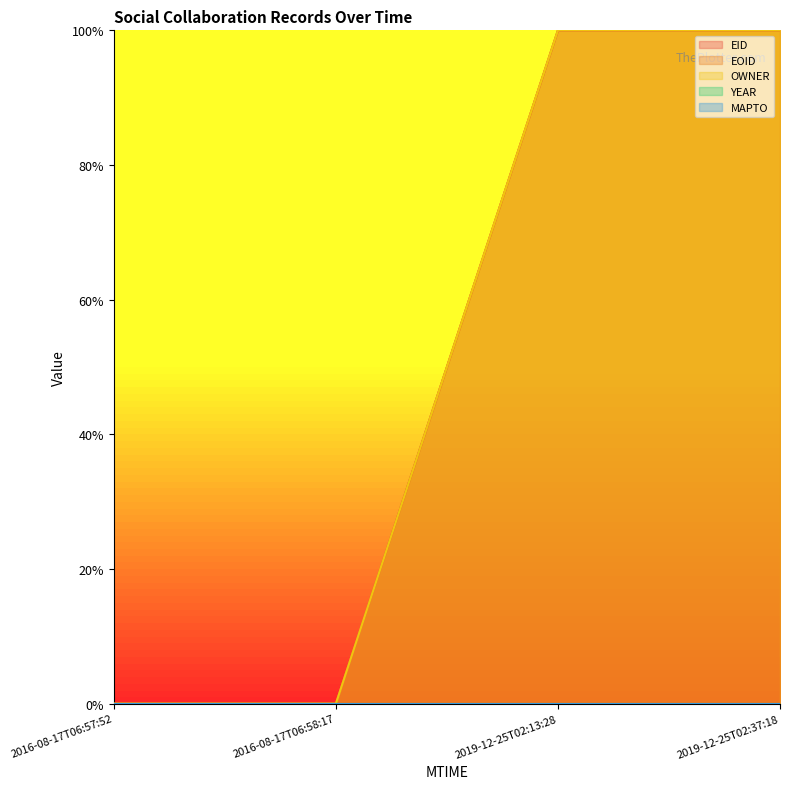

Which series has the largest total across all categories?

OWNER